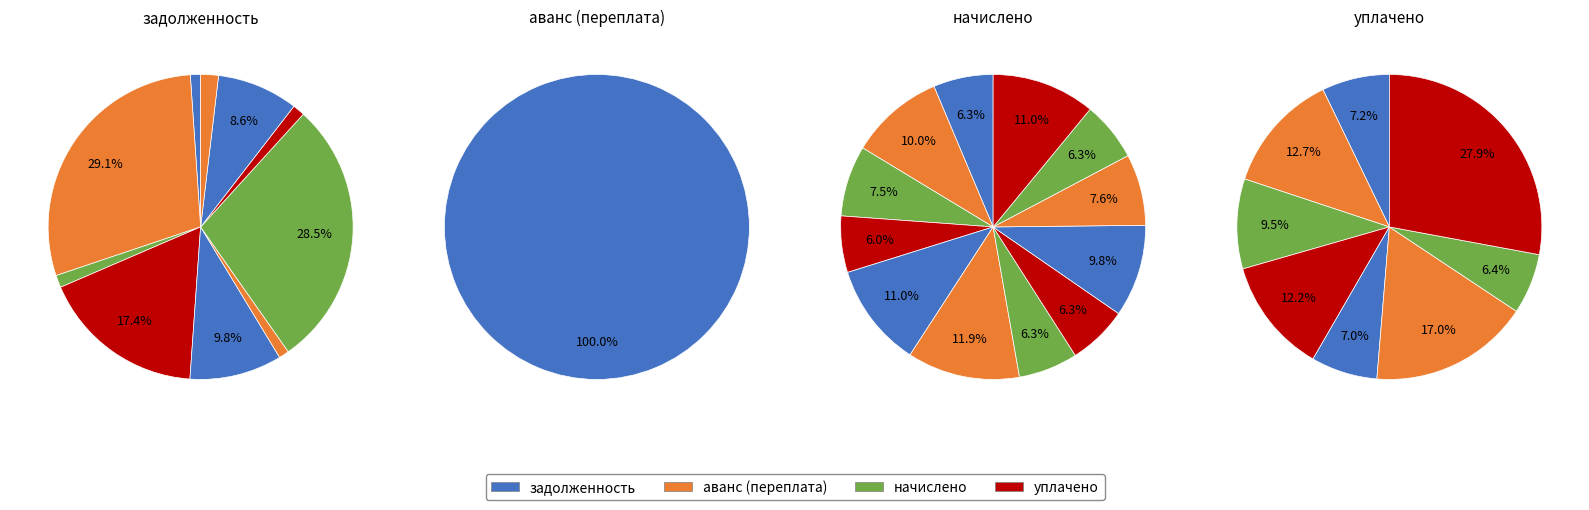

What is the difference between the highest and lowest values at 8?

4826.0